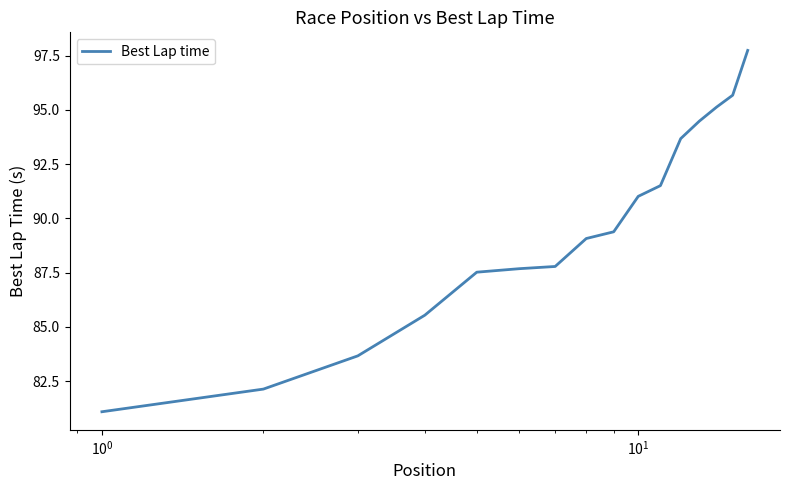

What is the average value?

89.6